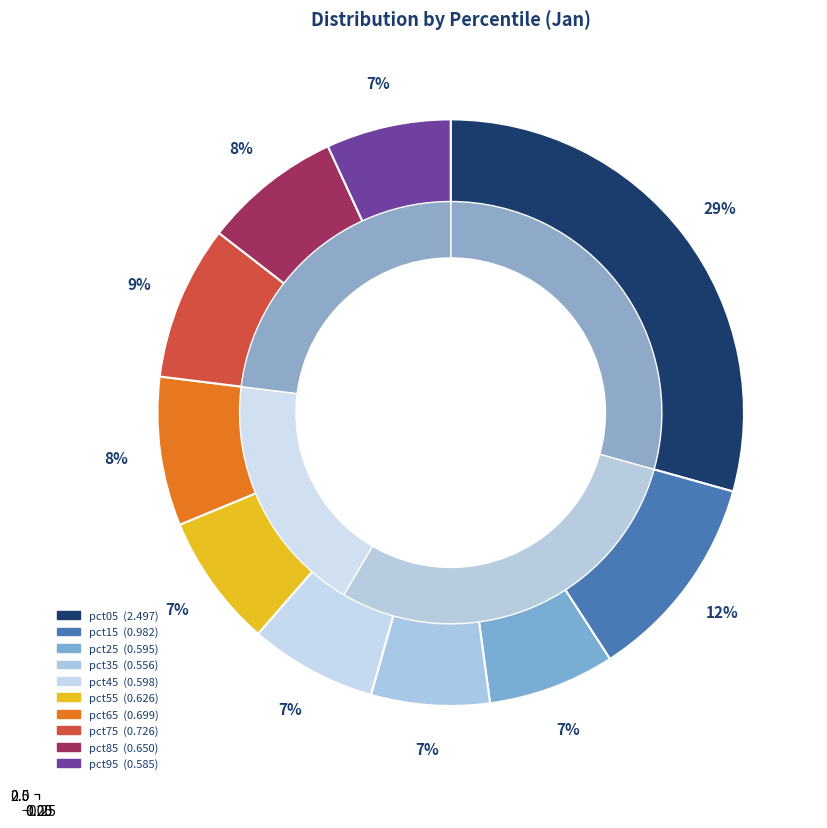

Does pct75 represent more than half of the total?

No